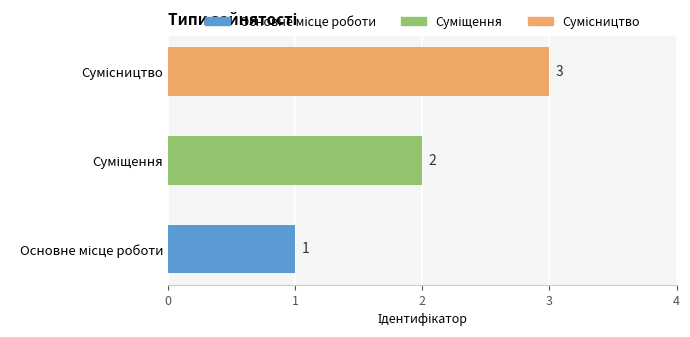

Count the values in the range 1 to 3.

3